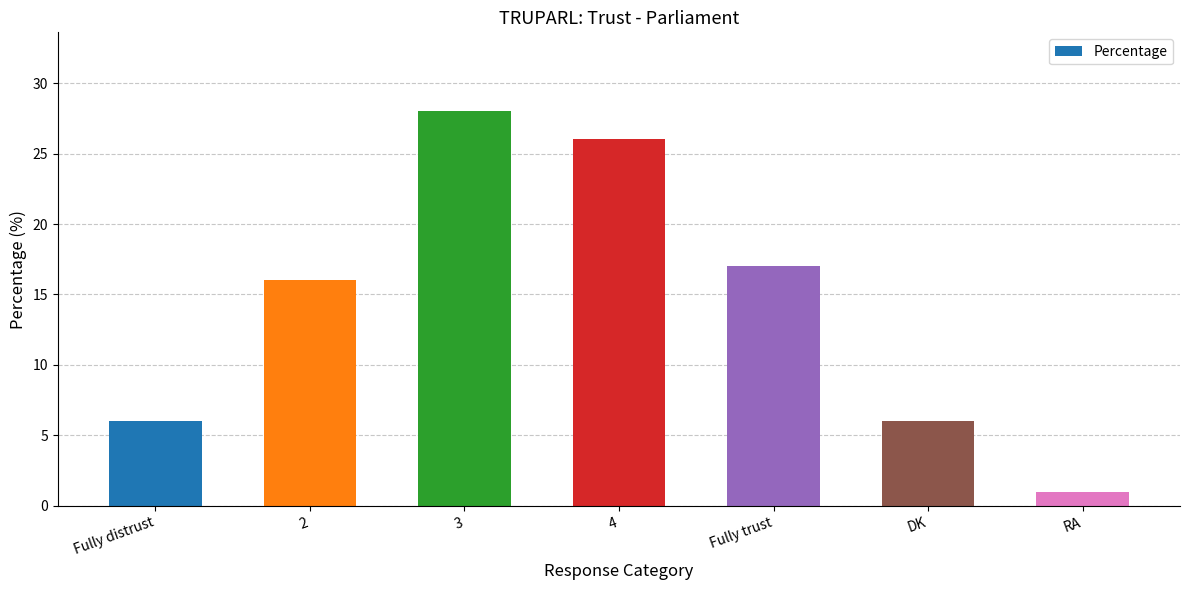

What is the ratio of the value at Fully distrust to the value at 4?

0.2